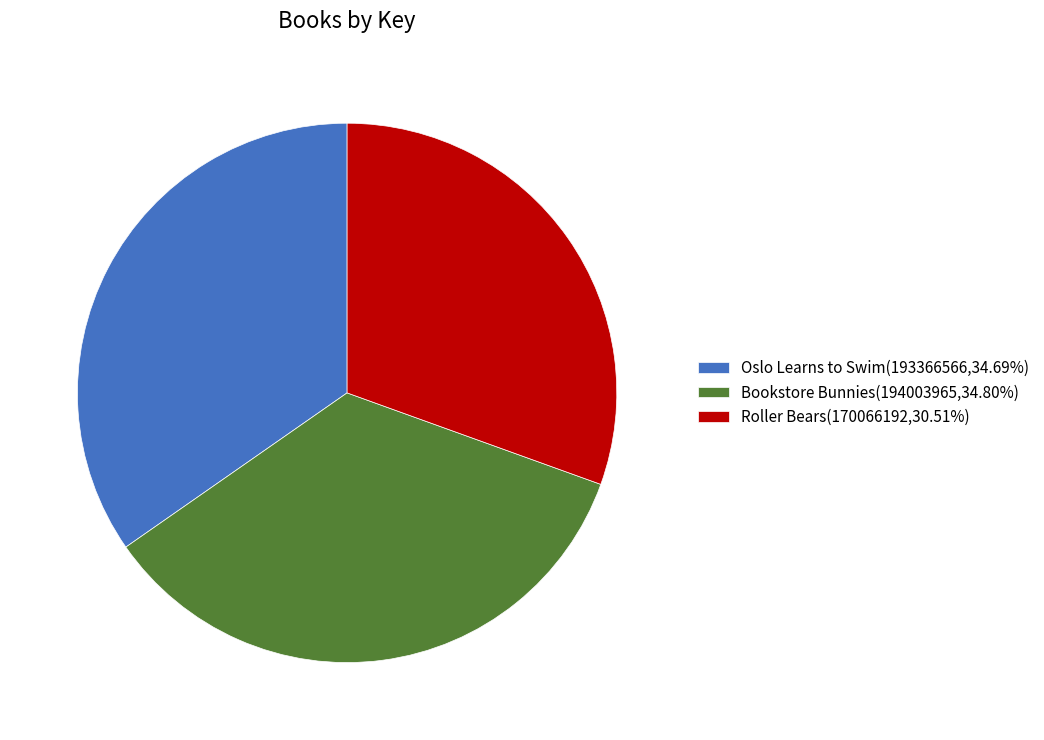

What is the ratio of the value at Bookstore Bunnies(194003965,34.80%) to the value at Oslo Learns to Swim(193366566,34.69%)?

1.0